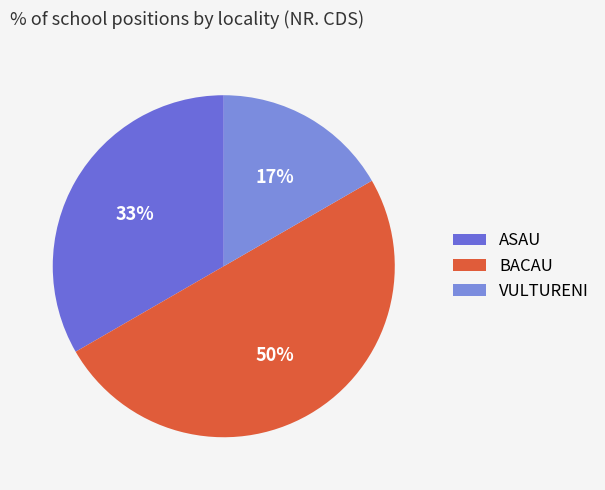

Is the sum of BACAU and VULTURENI greater than half?

Yes